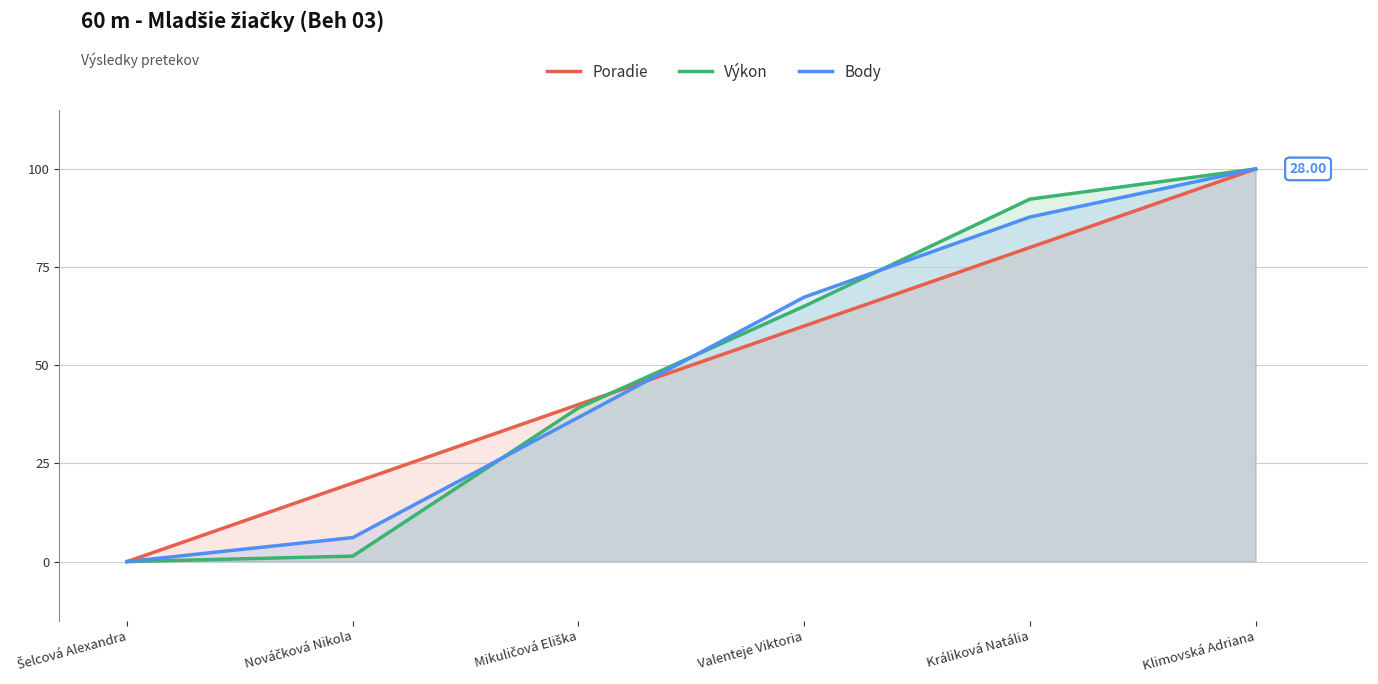

Which has a higher value, Králiková Natália or Mikuličová Eliška?

Králiková Natália